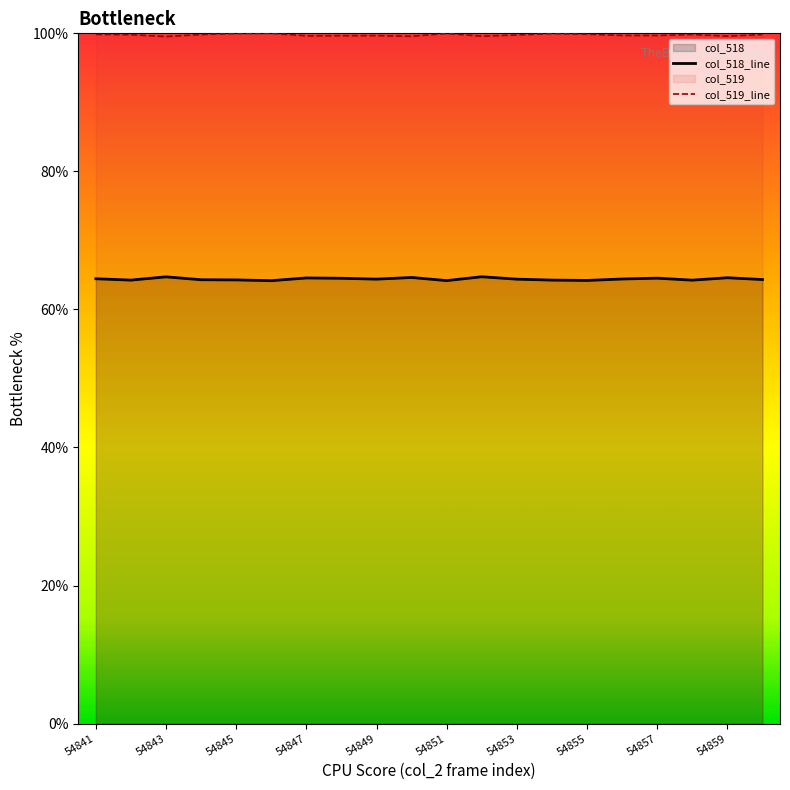

What is the value of the col_518_line point at the 8th from the left?

64.5